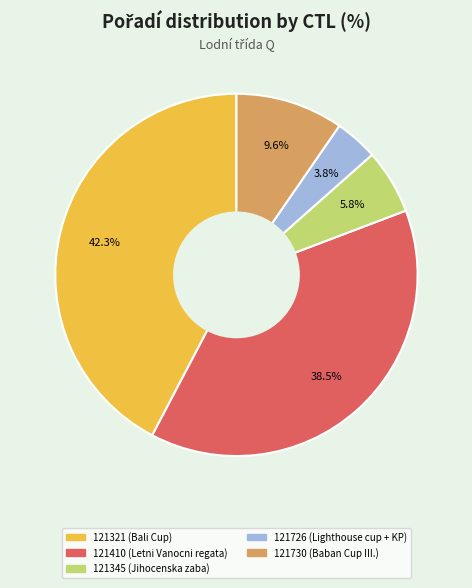

True or false: 121730 accounts for 10% of the total.

True